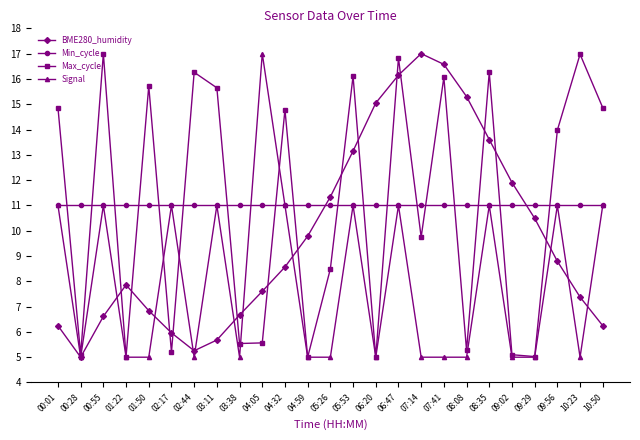

What position from the left is 03:38?

9